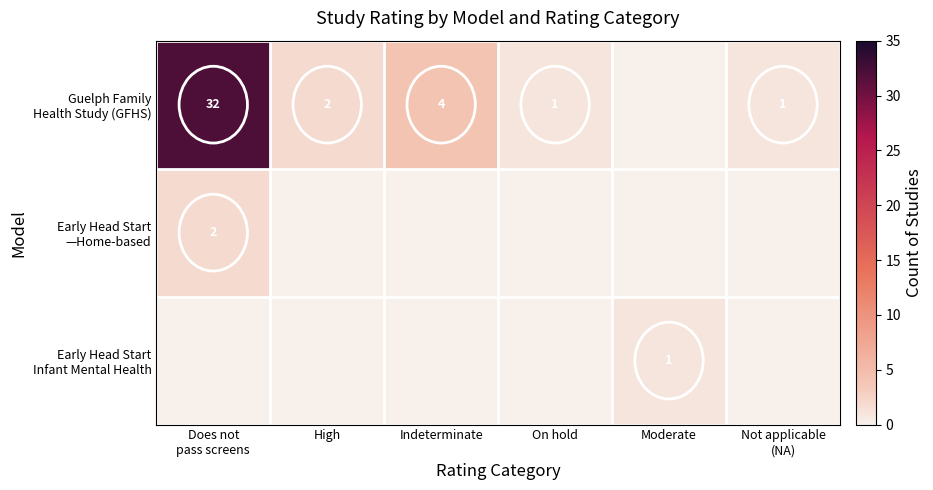

List the series in order of their peak value, highest first.

Guelph Family Health Study (GFHS), Early Head Start —Home-based, Early Head Start Infant Mental Health